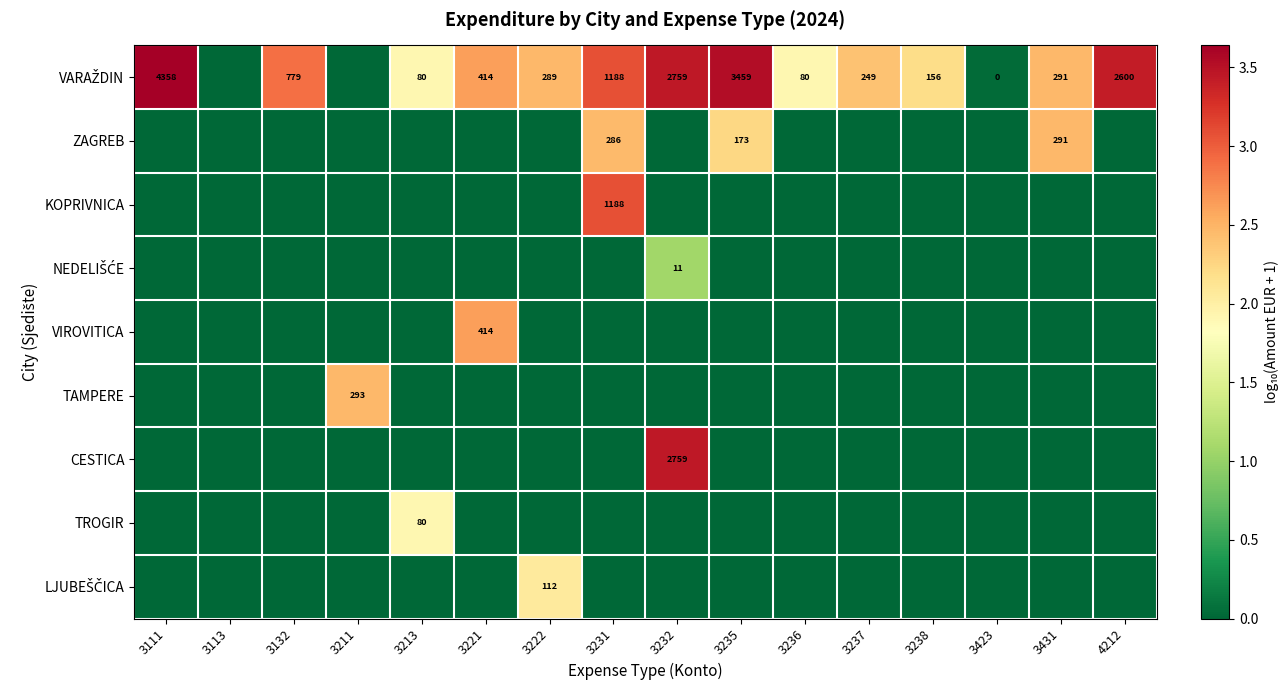

How many data points does each series have?

16